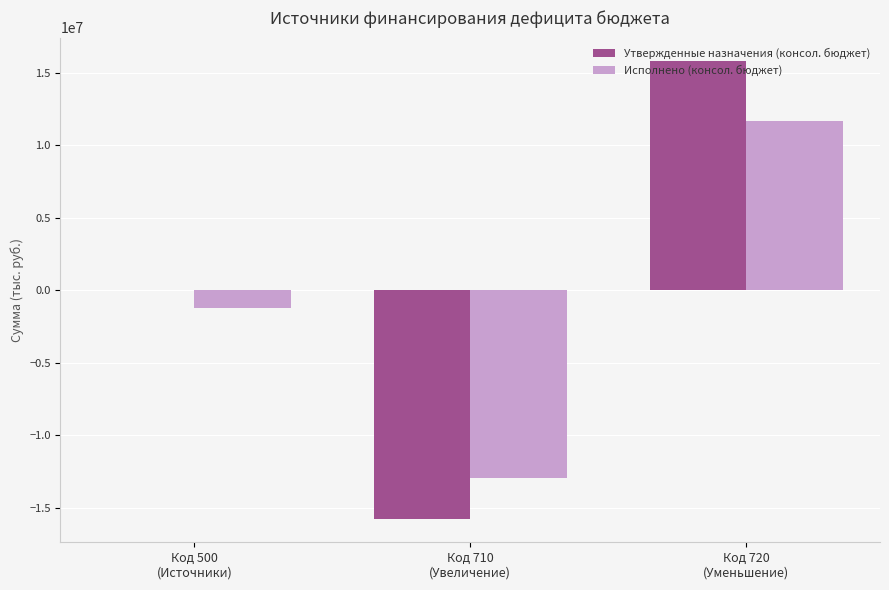

How many categories are shown in the chart?

3